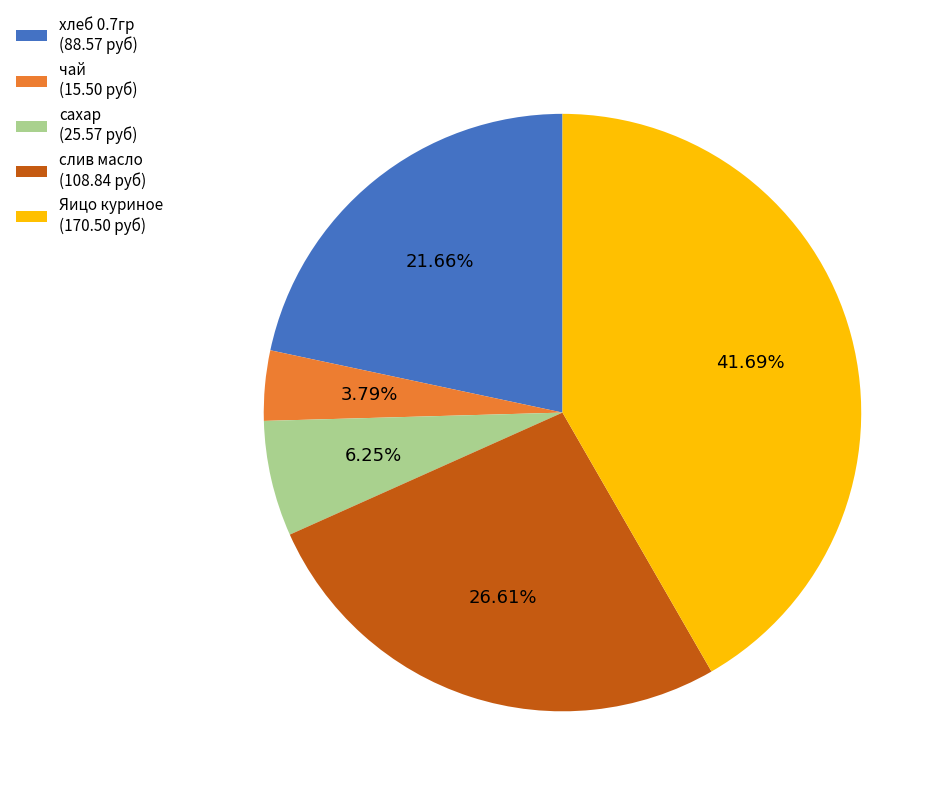

What is the ratio of the value at сахар to the value at хлеб 0.7гр?

0.3